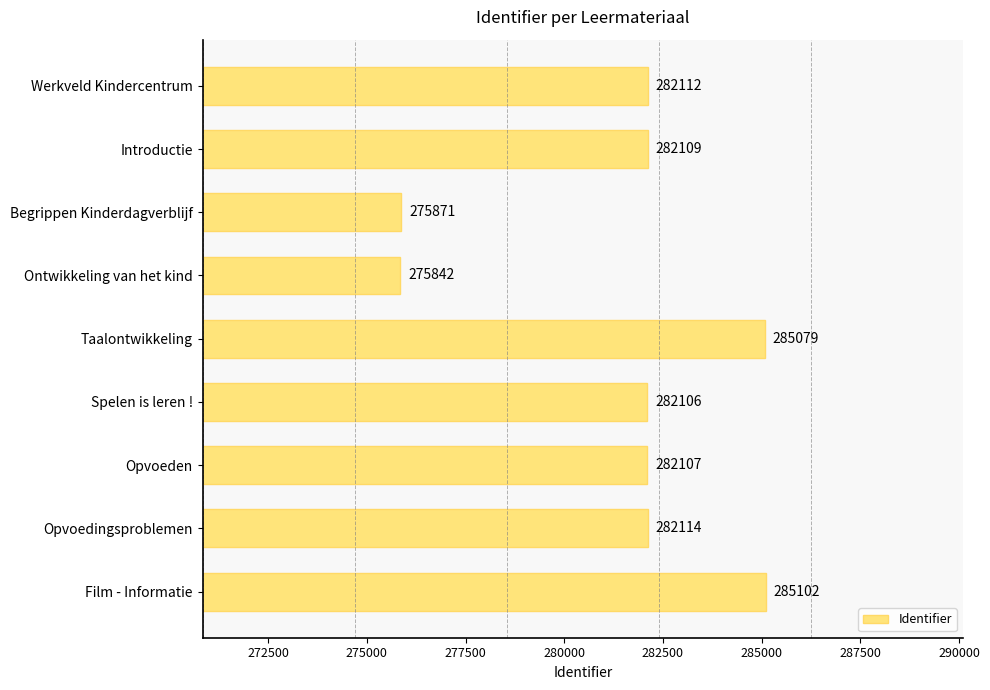

Are the bars horizontal?

Yes